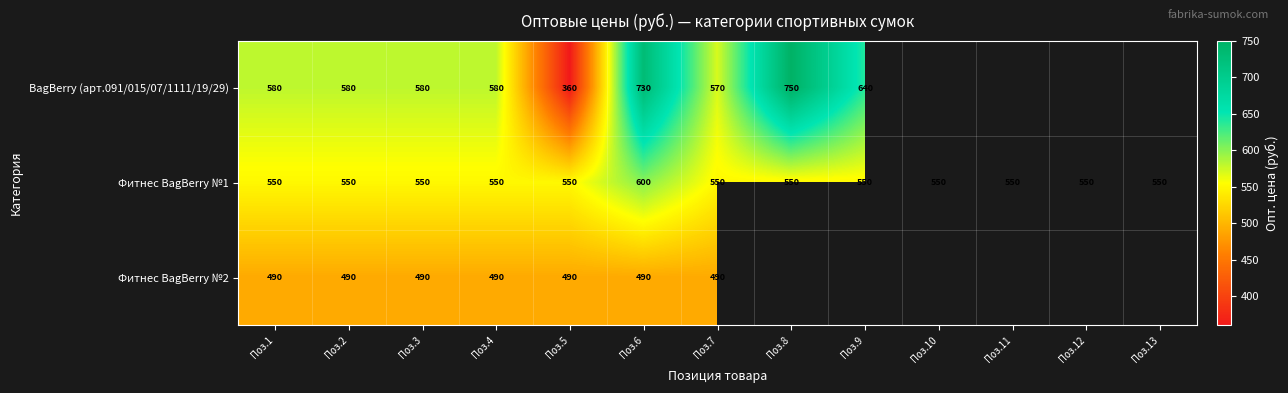

The value of Фитнес BagBerry №1 at Поз.7 is 919. True or false?

False